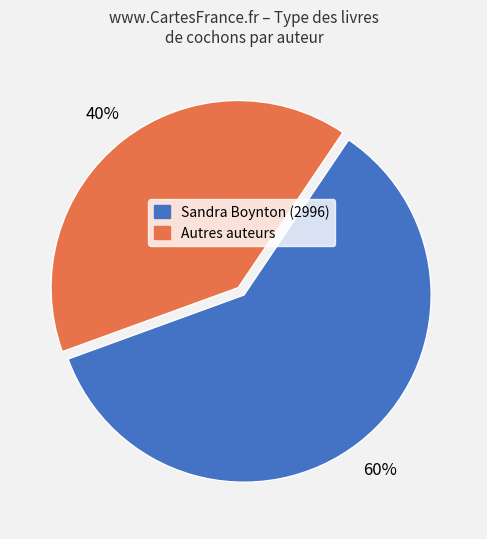

Is there a majority slice in this chart?

Yes